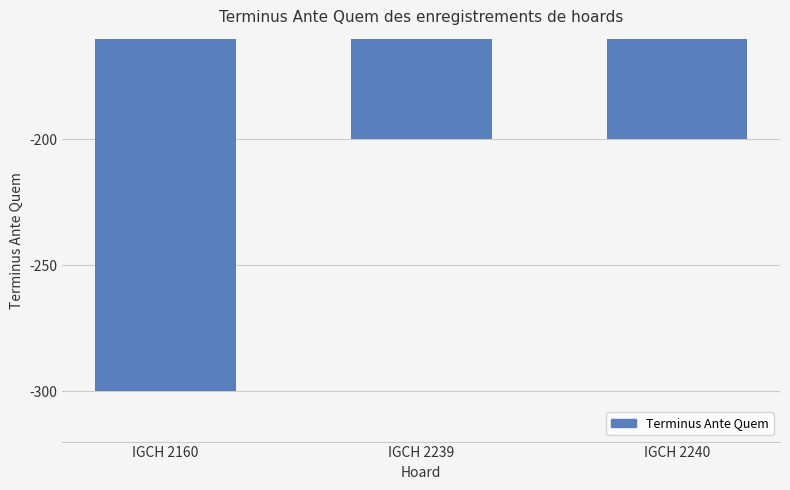

How many bars are there in total?

3